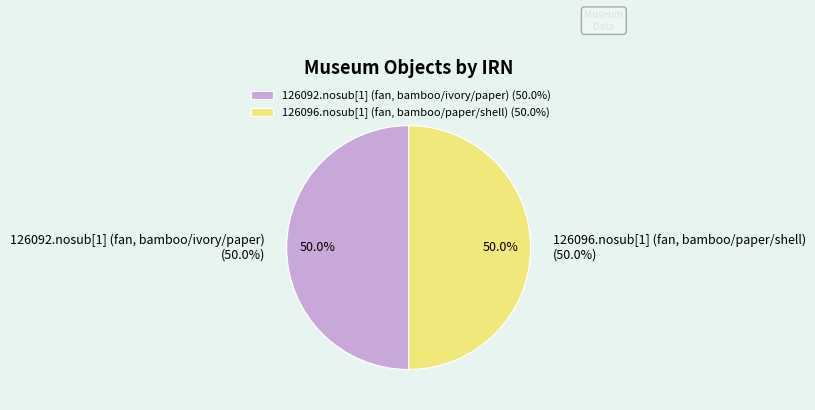

Which has a higher value, 126096.nosub[1] (fan, bamboo/paper/shell) or 126092.nosub[1] (fan, bamboo/ivory/paper)?

126096.nosub[1] (fan, bamboo/paper/shell)